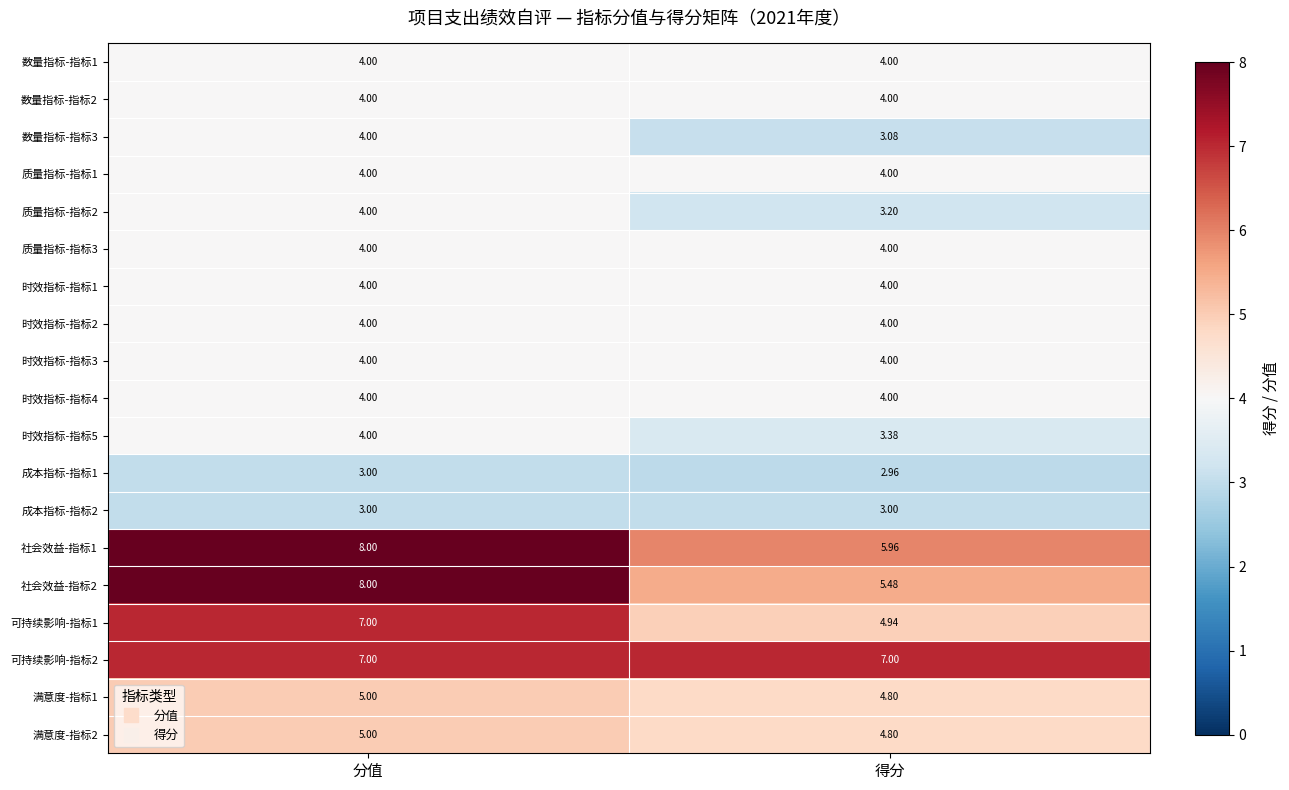

What is the difference between the highest and lowest values at 分值?

5.0